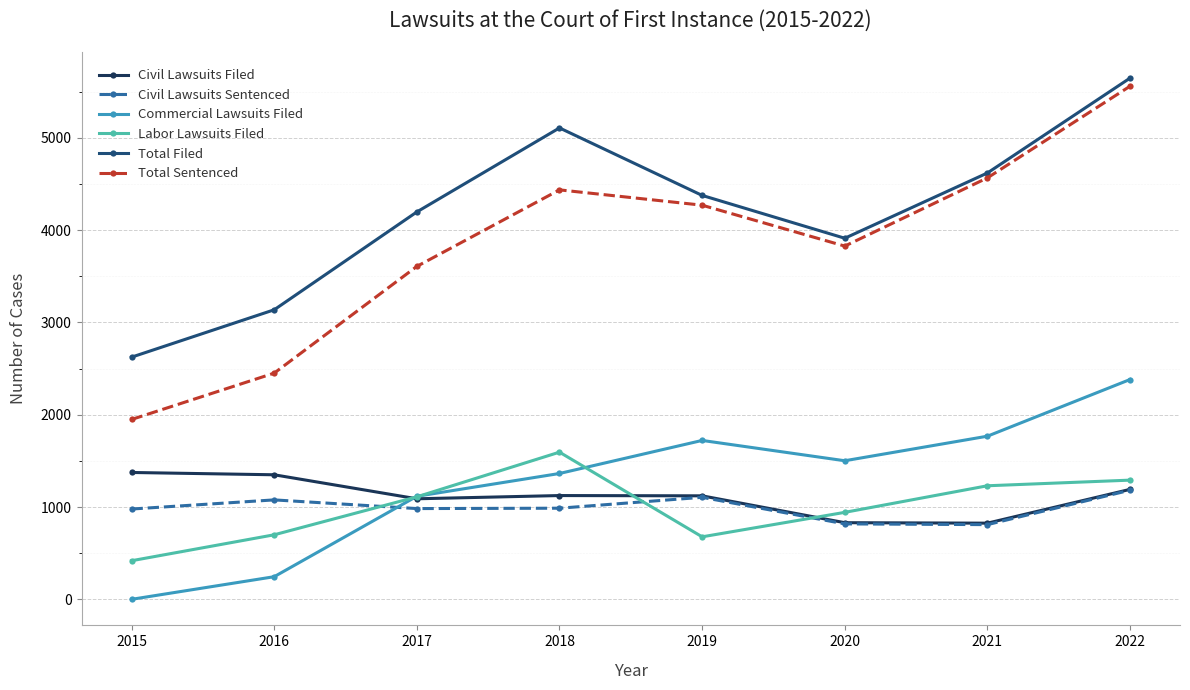

What is the value of the Civil Lawsuits Sentenced point at the 5th from the left?

1105